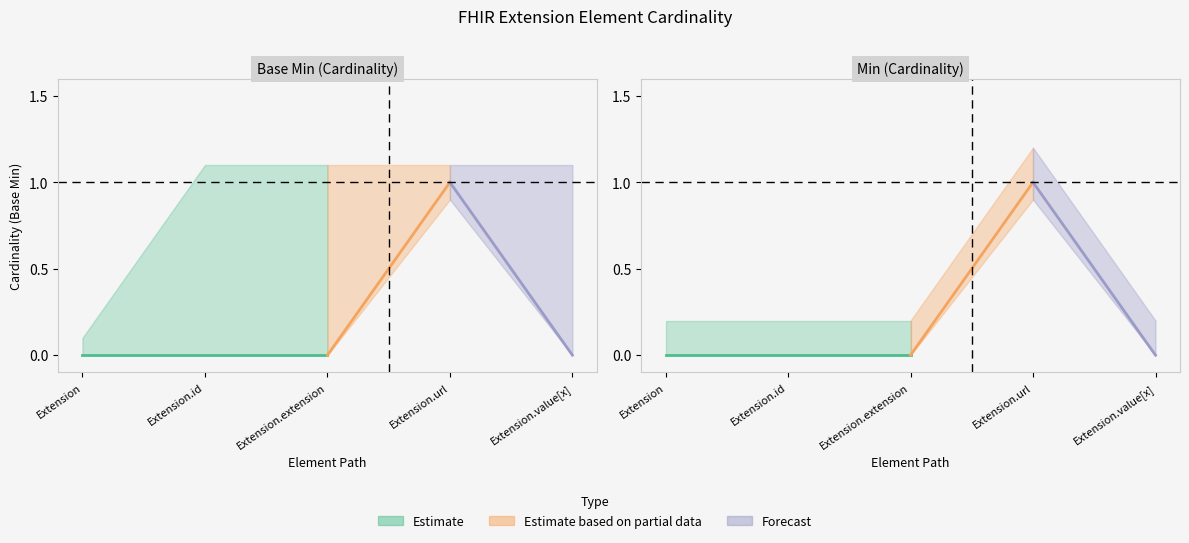

Reading left to right, transcribe all the data shown in this chart.

Base Min: Extension=0	Extension.id=0	Extension.extension=0	Extension.url=1	Extension.value[x]=0
Base Min upper: Extension=0	Extension.id=1	Extension.extension=1	Extension.url=1	Extension.value[x]=1
Min: Extension=0	Extension.id=0	Extension.extension=0	Extension.url=1	Extension.value[x]=0